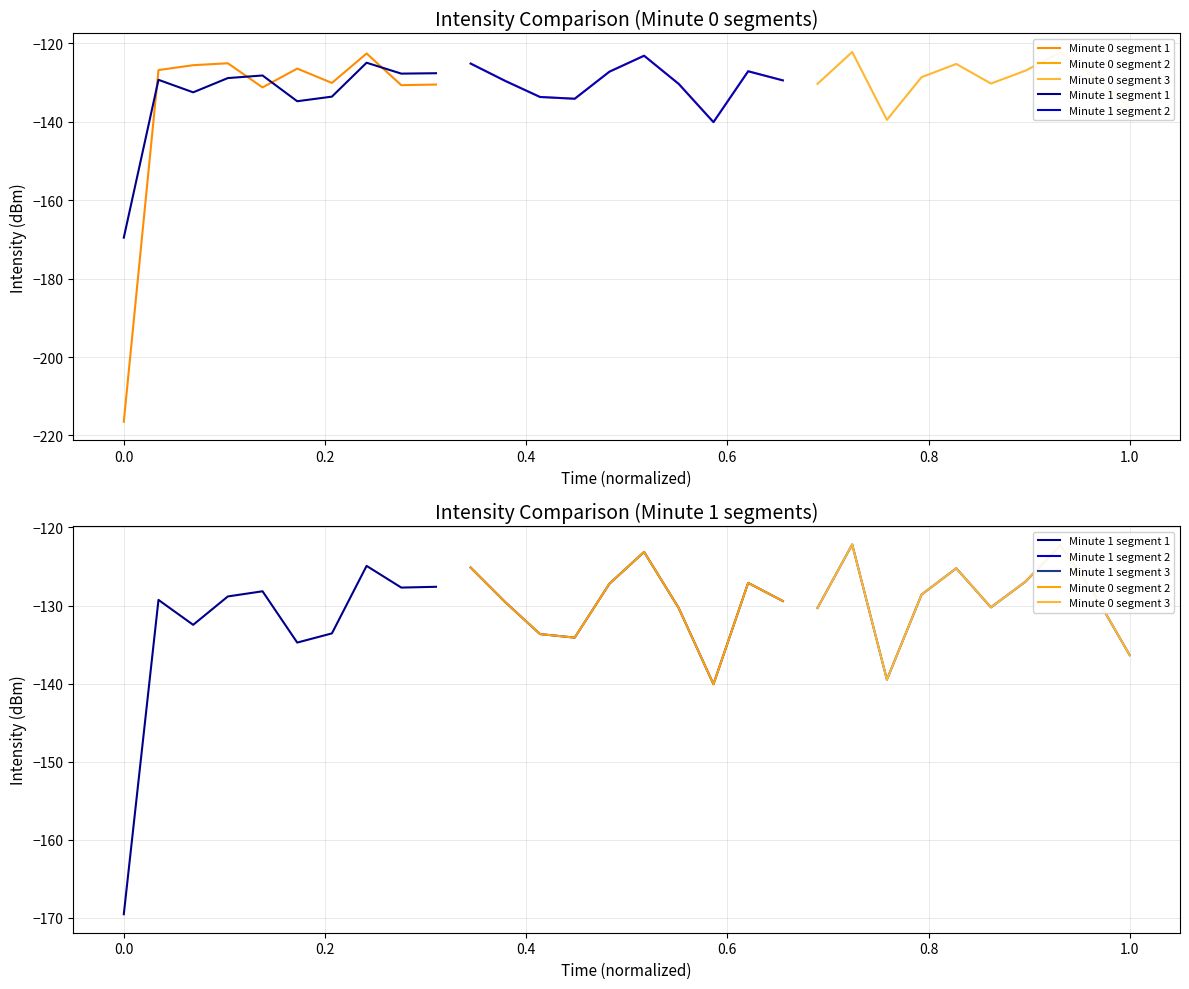

After their last crossing, which series has the higher values: Minute 0 segment 2 or Minute 1 segment 3?

Minute 0 segment 2